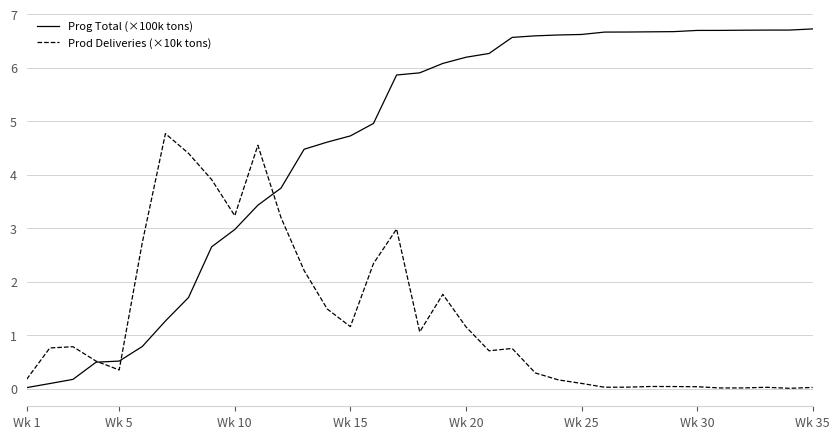

True or false: Prog Total (×100k tons) and Prod Deliveries (×10k tons) cross at least once.

True